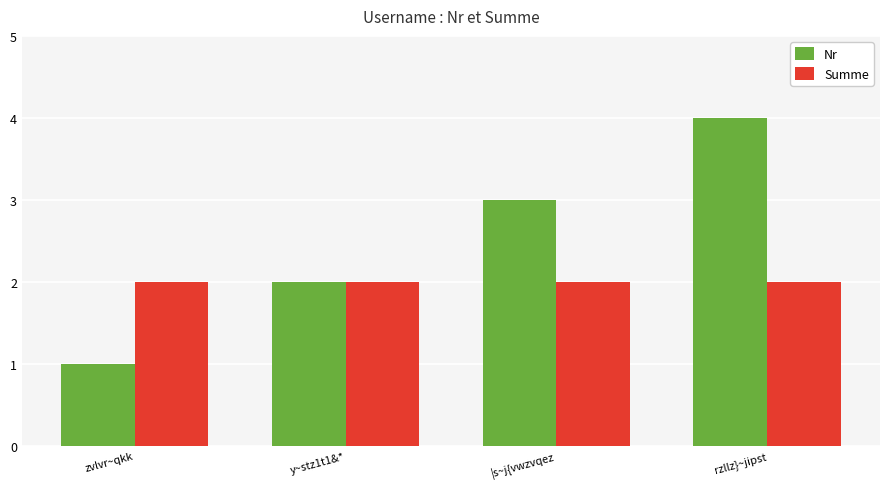

The Summe series shows 2 at rzllz}~jipst. True or false?

True